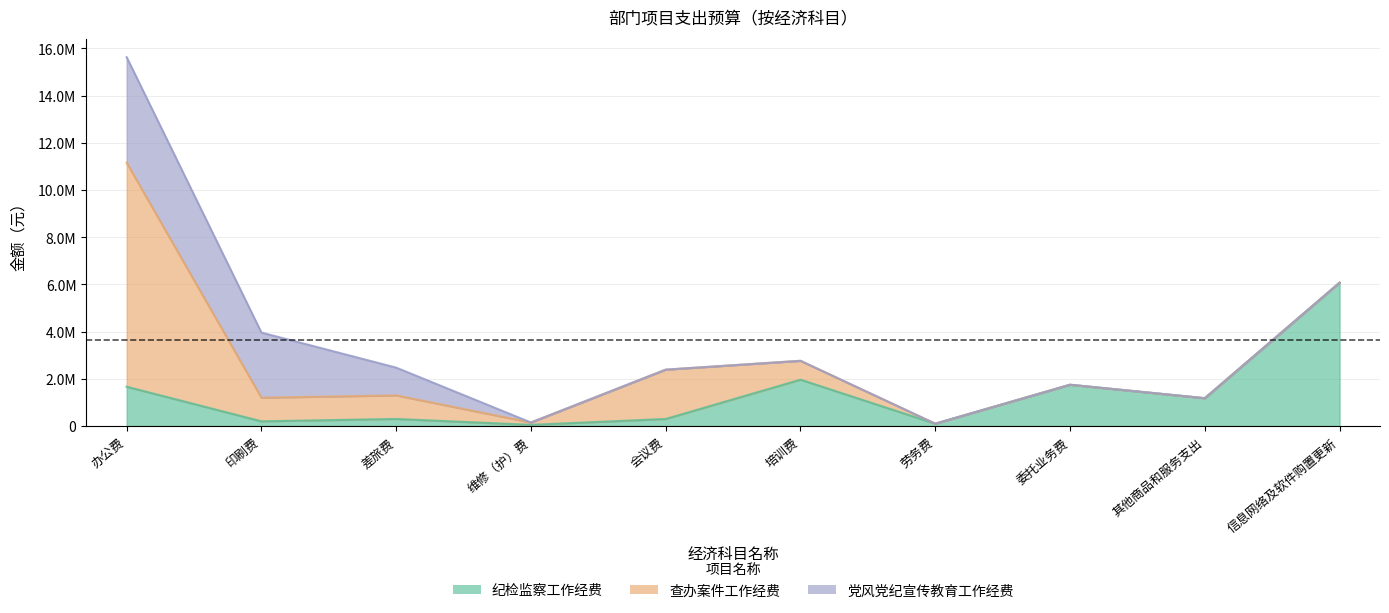

Which series ends up on top after the final intersection of 党风党纪宣传教育工作经费 and 查办案件工作经费?

查办案件工作经费